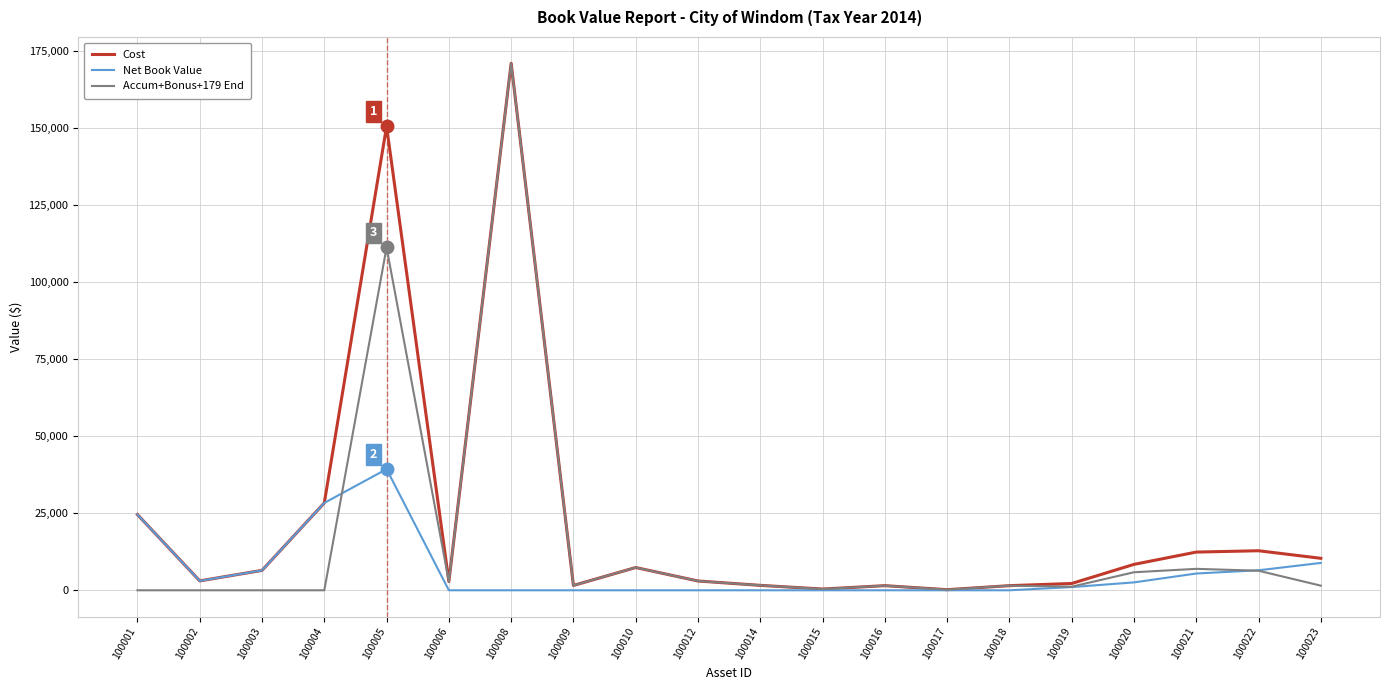

What is the average value of the Accum+Bonus+179 End series?

16191.0